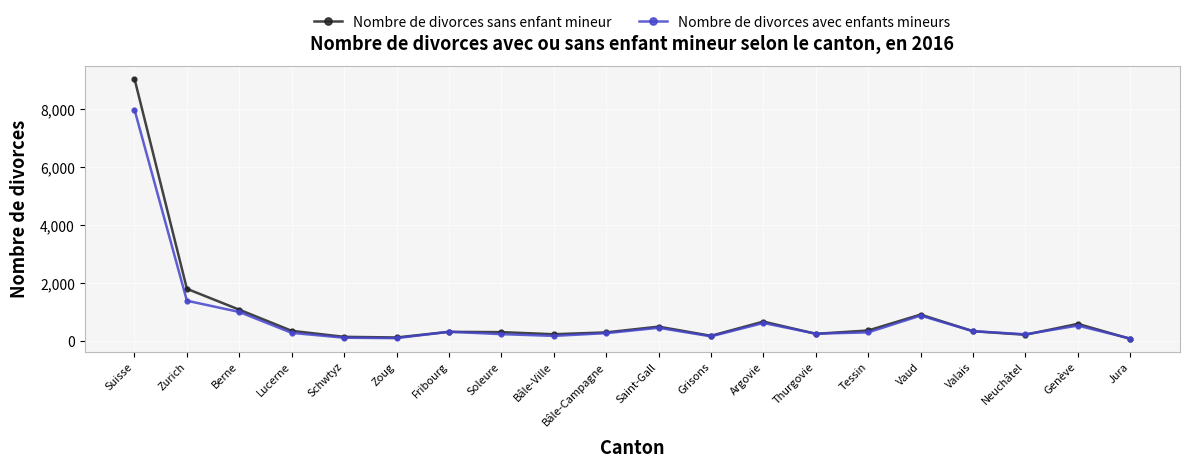

True or false: Nombre de divorces sans enfant mineur has more than 1 points higher than both neighbors.

True